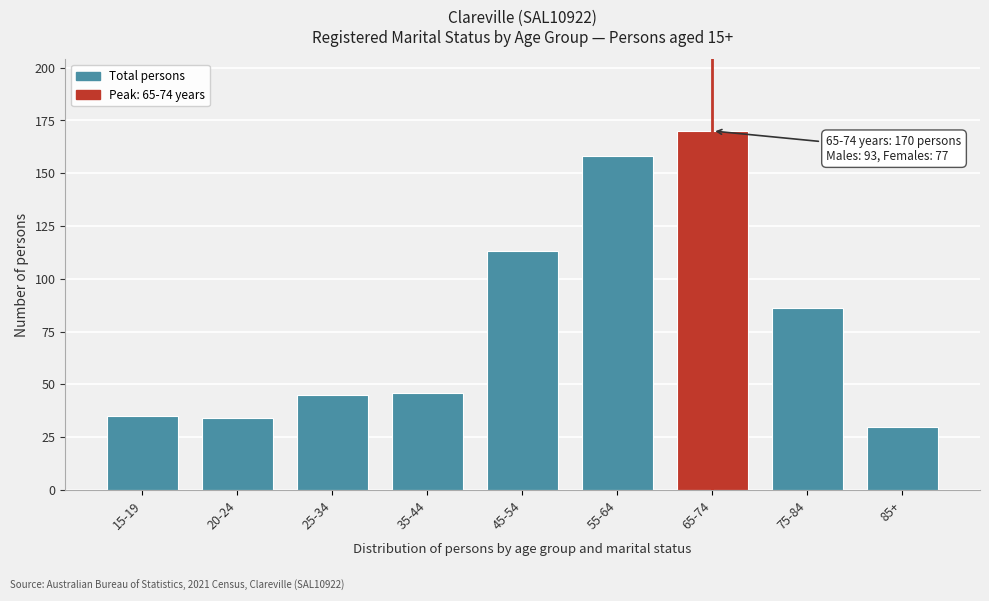

Reading left to right, extract all data points from this chart.

15-19=35	20-24=34	25-34=45	35-44=46	45-54=113	55-64=158	65-74=170	75-84=86	85+=30